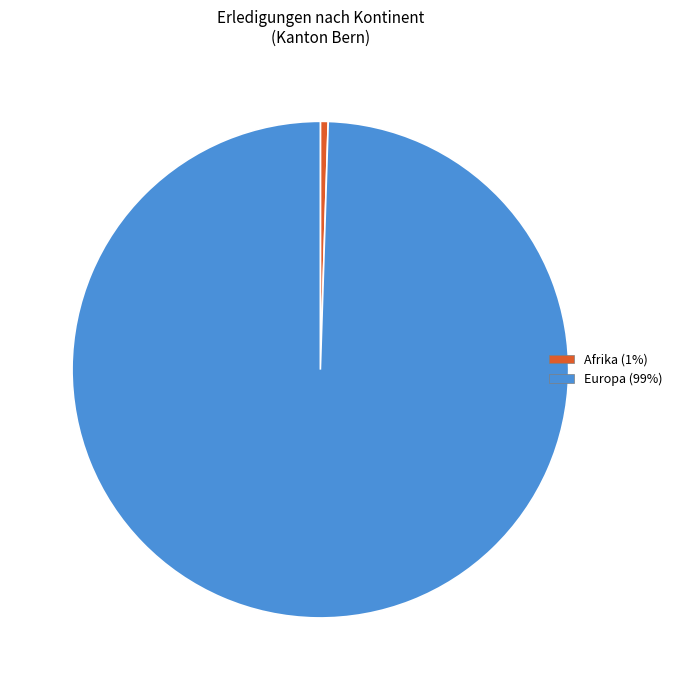

Is there a majority slice in this chart?

Yes